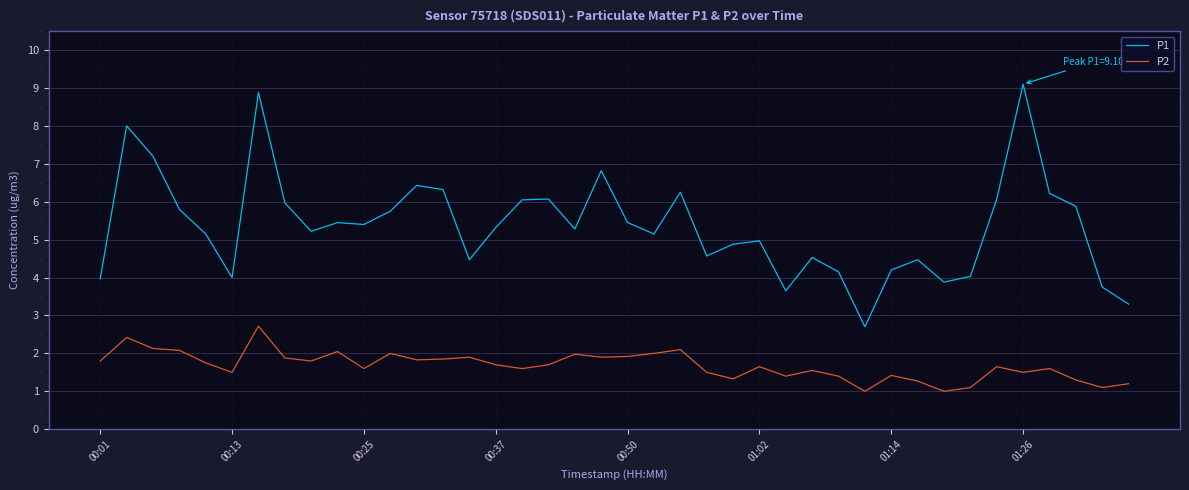

What is the difference between the maximum and minimum values in the P2 series?

1.7